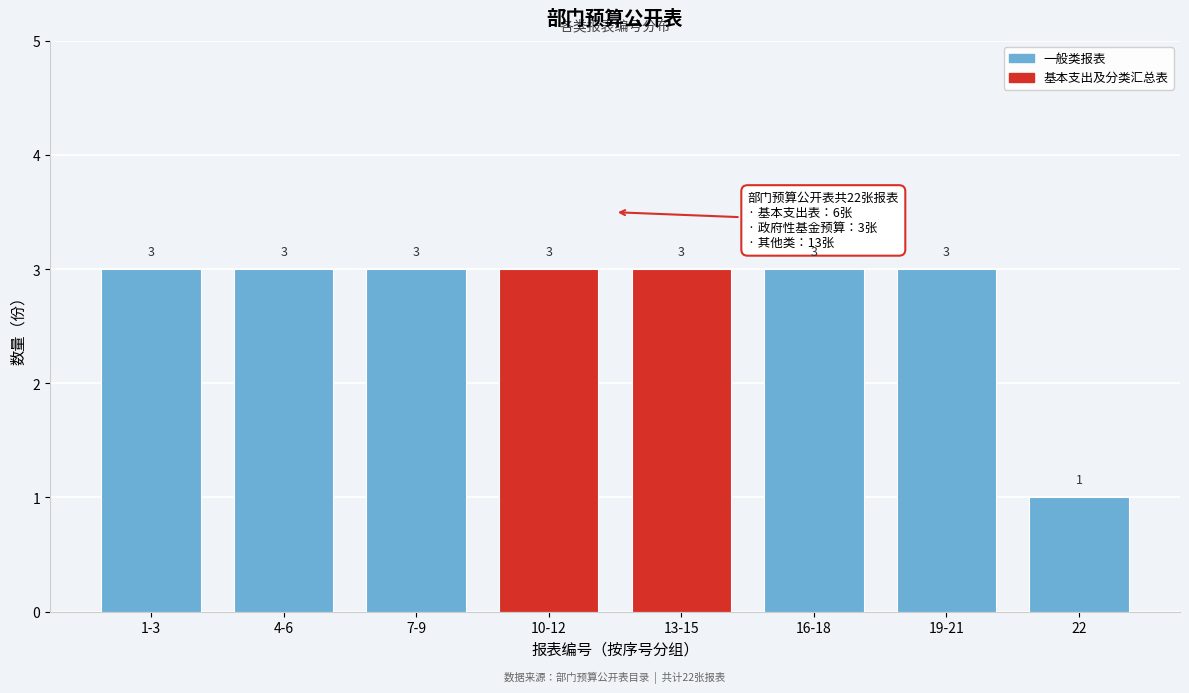

Reading left to right, transcribe all the data shown in this chart.

1-3=3	4-6=3	7-9=3	10-12=3	13-15=3	16-18=3	19-21=3	22=1